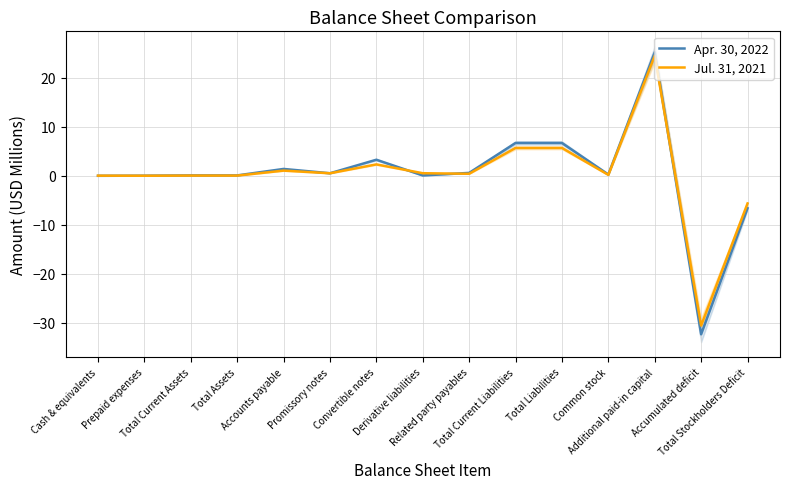

Which series ends up on top after the final intersection of Apr. 30, 2022 and Jul. 31, 2021?

Jul. 31, 2021